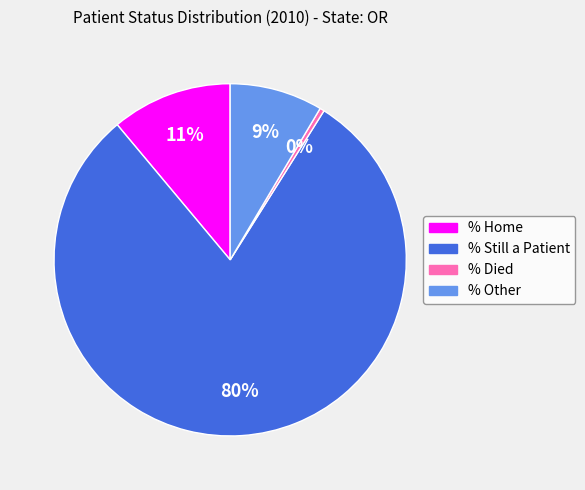

Does any single category account for the majority?

Yes